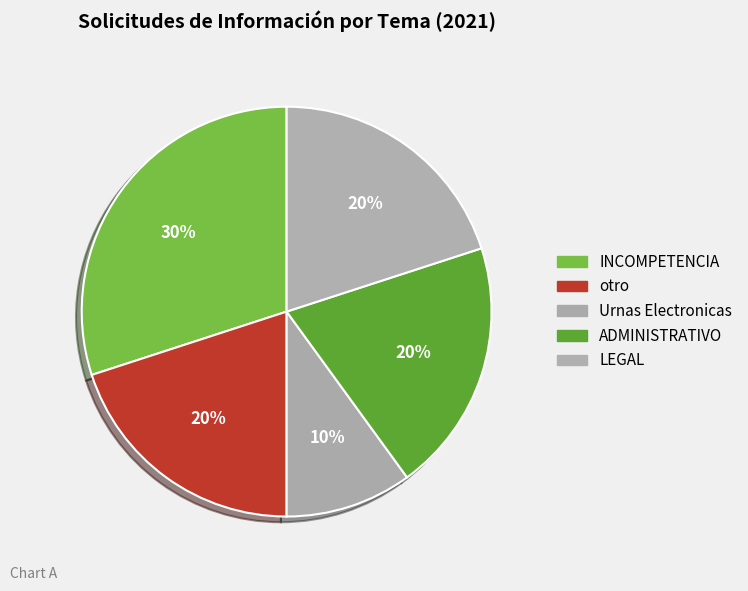

What is the largest slice in the pie chart?

INCOMPETENCIA